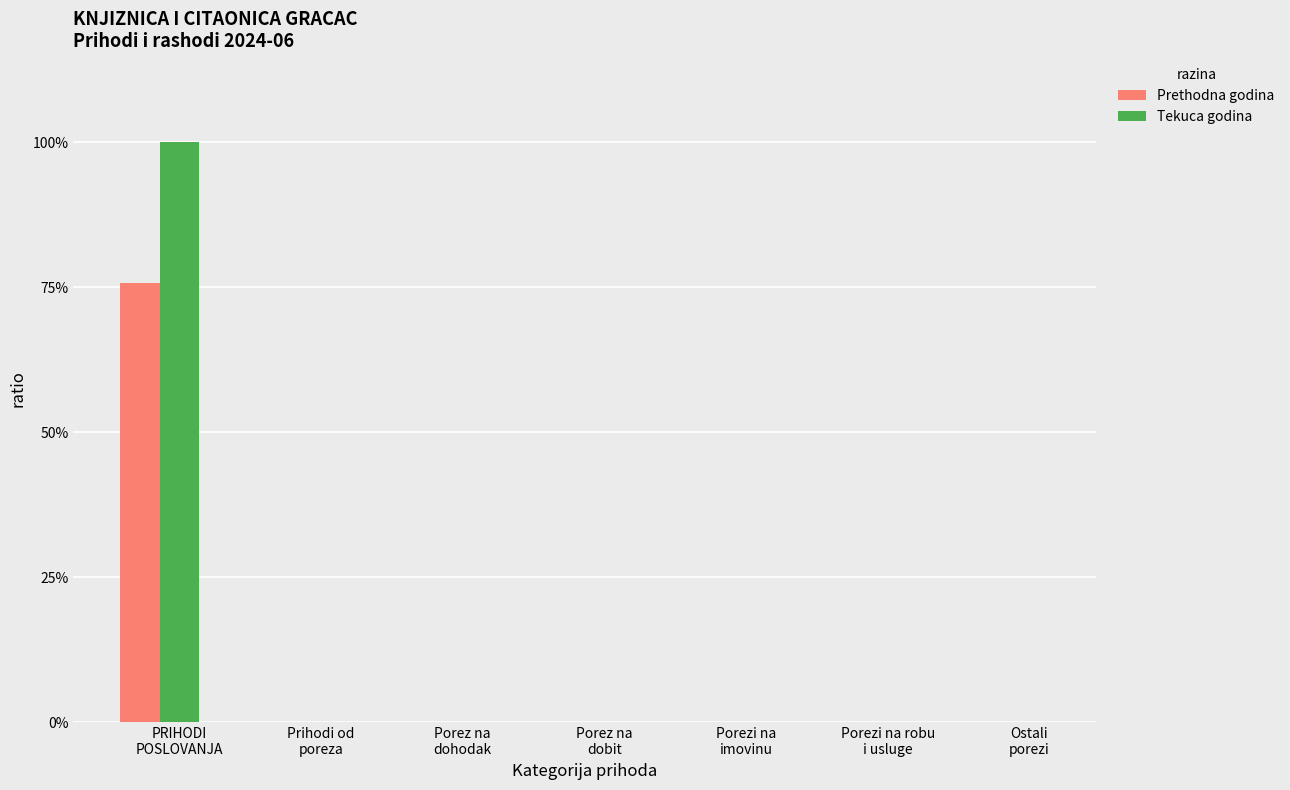

What is the label of the 2nd bar from the left?

Prihodi od
poreza